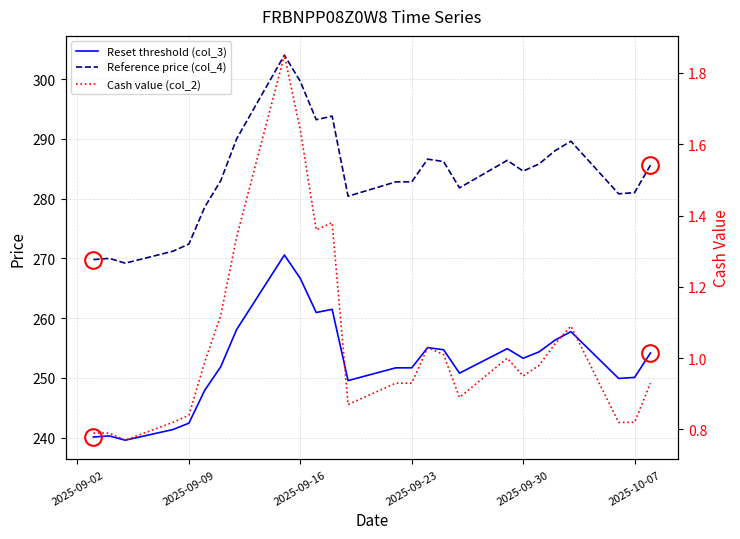

True or false: Cash value (col_2) and Reference price (col_4) cross at least once.

False